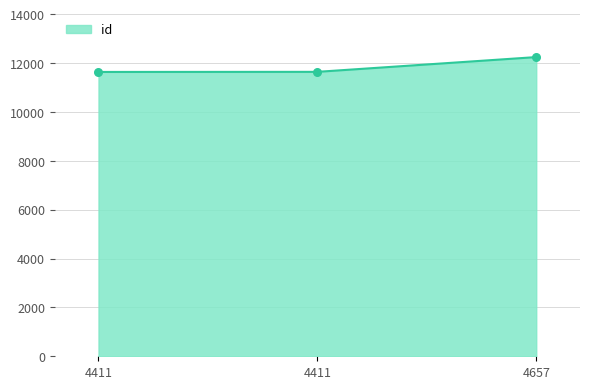

Between 4657 and 4411, which is larger?

4657